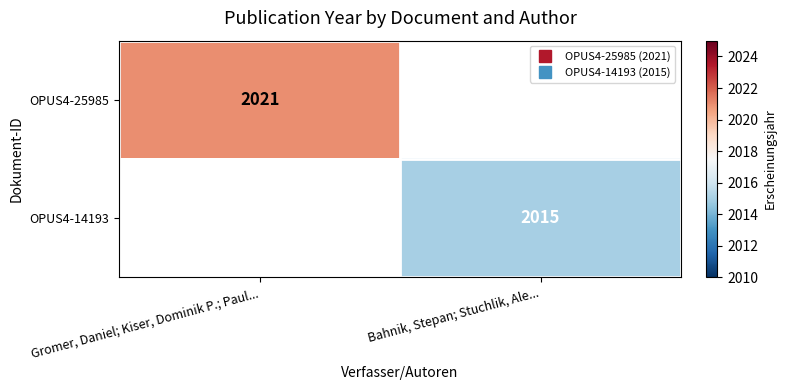

The value of OPUS4-14193 at Bahnik, Stepan; Stuchlik, Ale... is 2015.0. True or false?

True